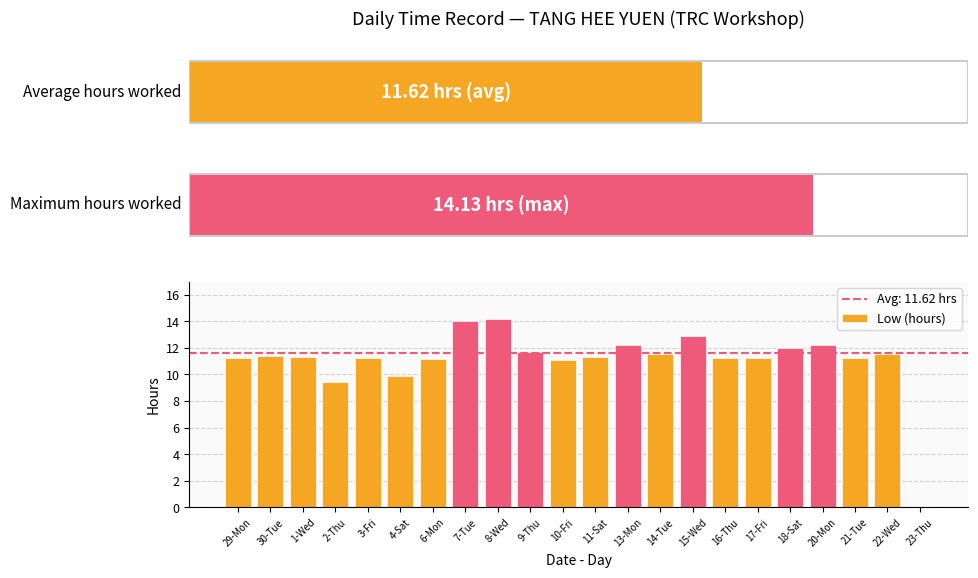

What is the change in value from 29-Mon to 1-Wed?

+0.1